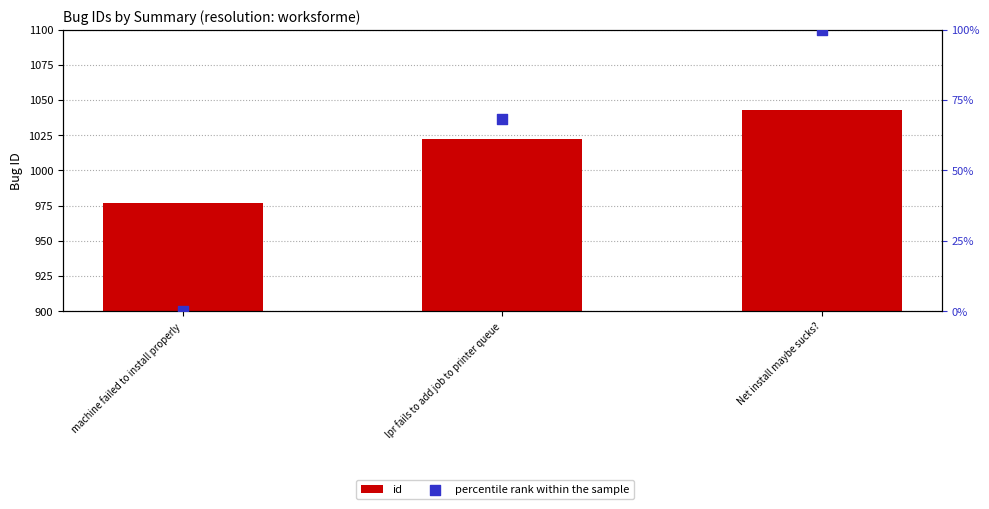

Which series reaches the maximum Y coordinate?

id